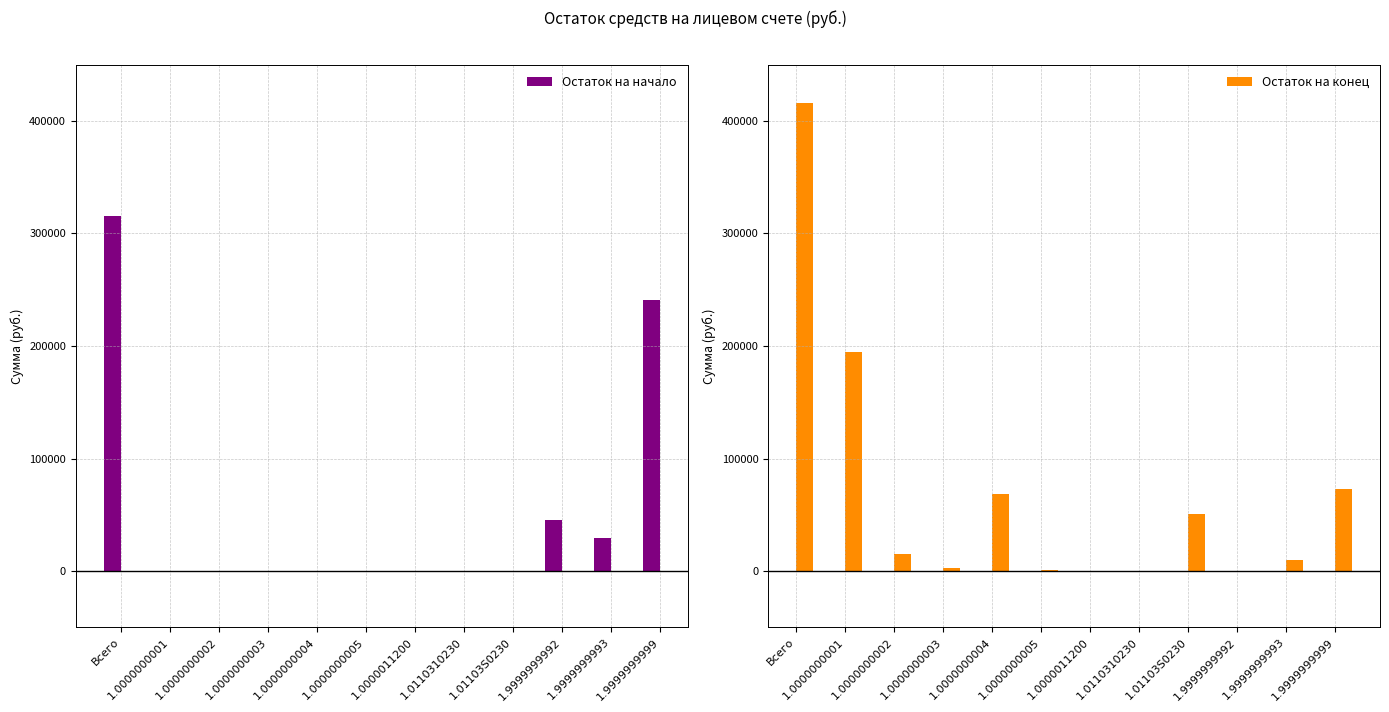

Rank the series by their average value, from lowest to highest.

Остаток на начало, Остаток на конец